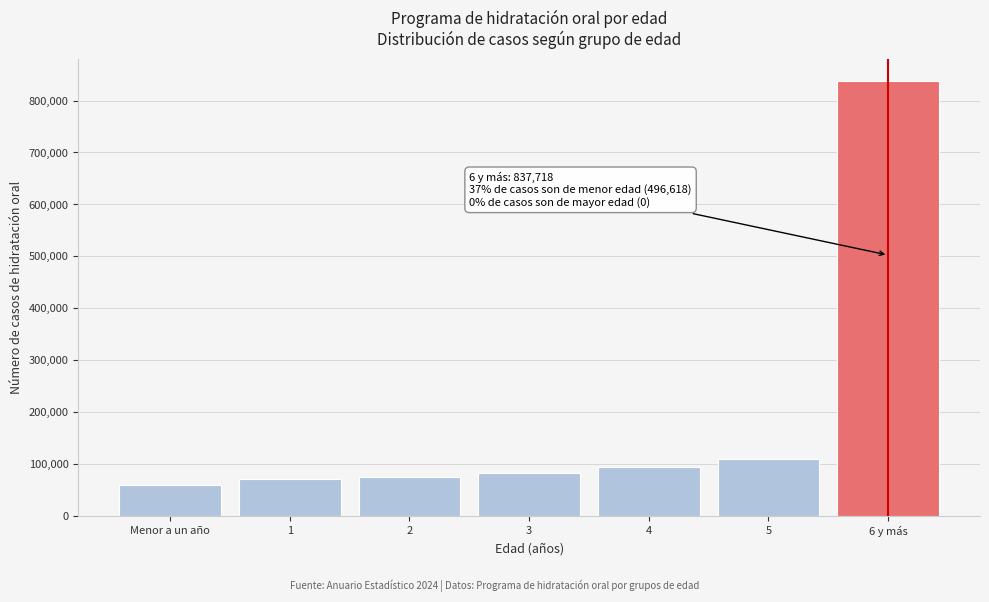

Which label corresponds to the largest value in the chart?

6 y más